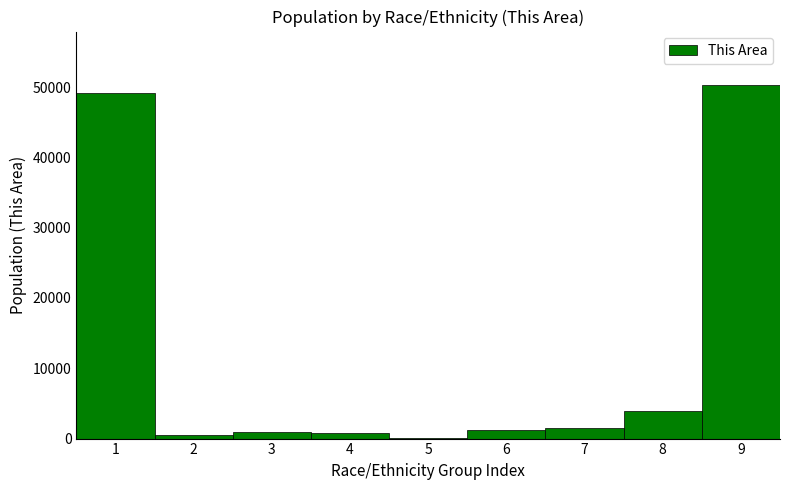

The value at 1 is 86941. True or false?

False